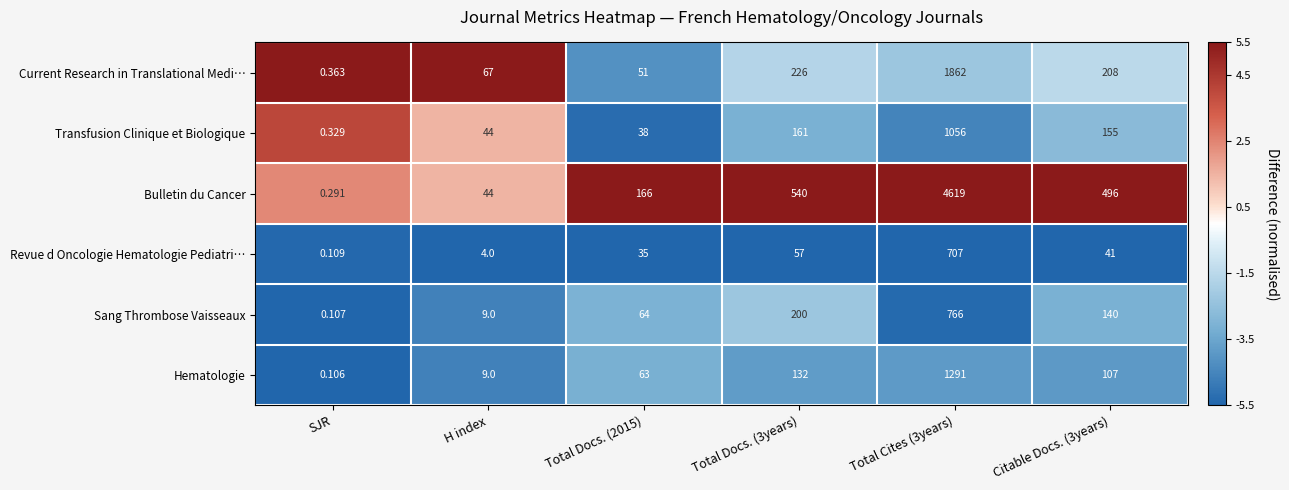

List the series in order of their peak value, highest first.

Bulletin du Cancer, Current Research in Translational Medi…, Hematologie, Transfusion Clinique et Biologique, Sang Thrombose Vaisseaux, Revue d Oncologie Hematologie Pediatri…